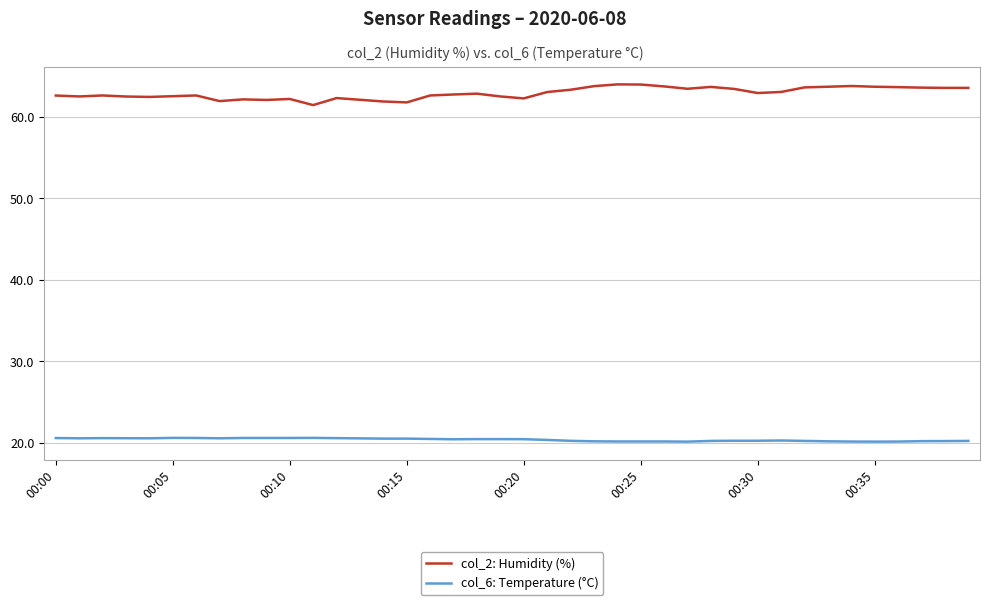

True or false: col_2: Humidity (%) and col_6: Temperature (°C) intersect in this chart.

False